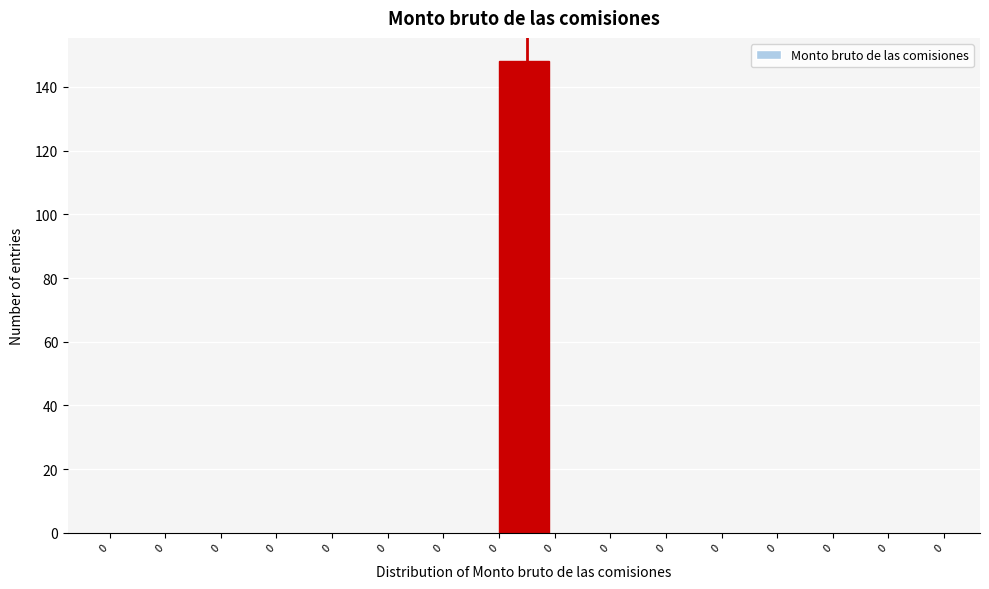

Count the number of categories in the chart.

15